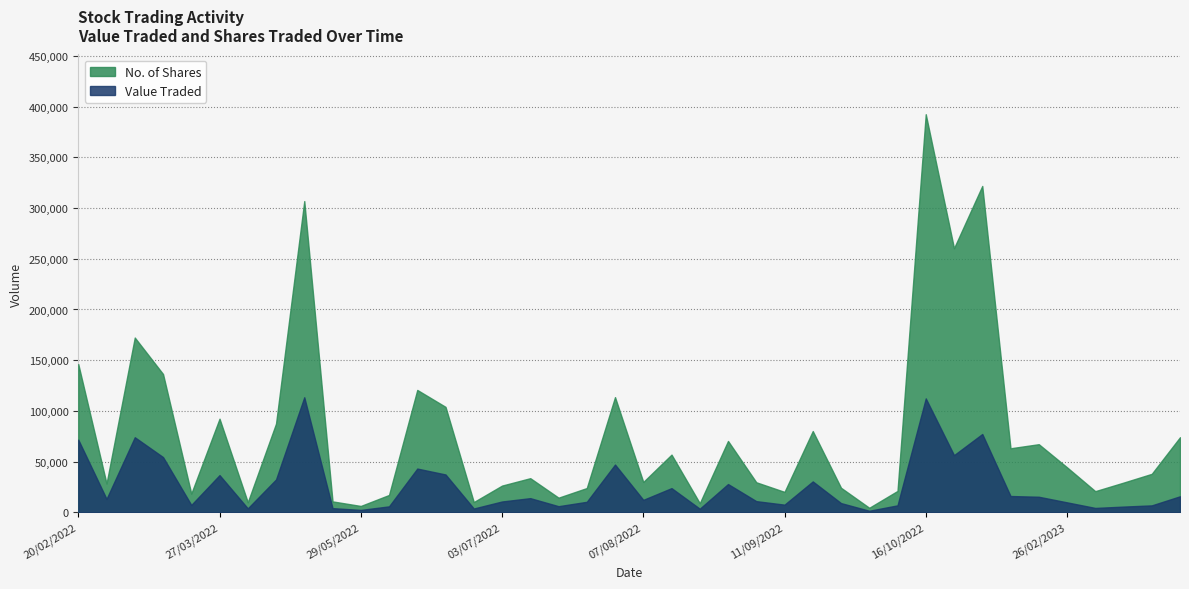

At which category does the chart reach its minimum across all series?

02/10/2022